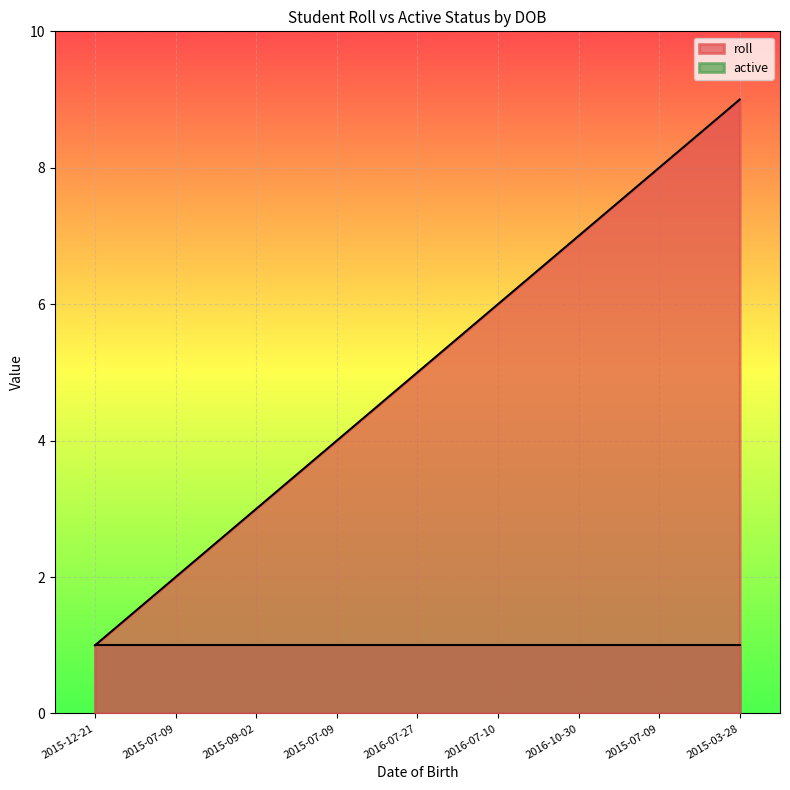

What are all the series names shown in the legend?

roll, active